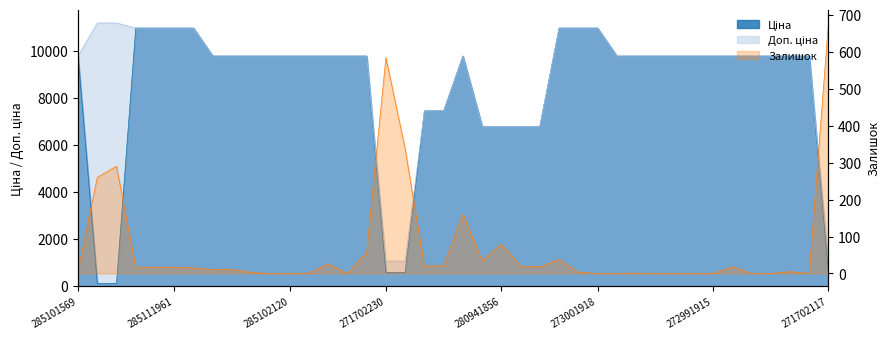

What is the difference between the second highest and second lowest values in the Ціна series?

10852.6